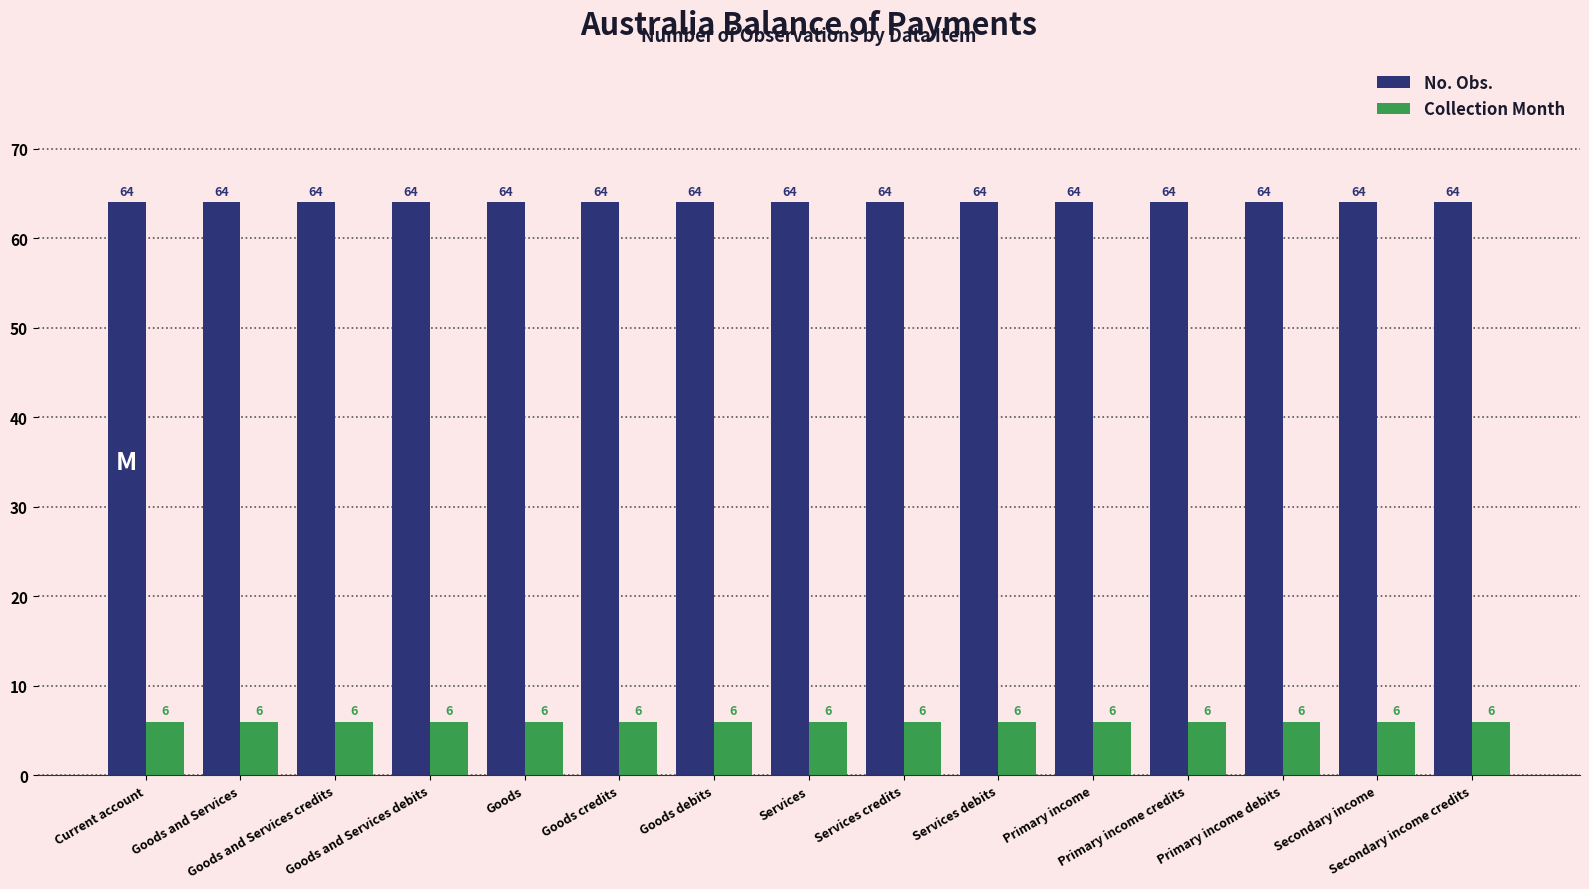

Rank the series by their maximum value, from highest to lowest.

No. Obs., Collection Month